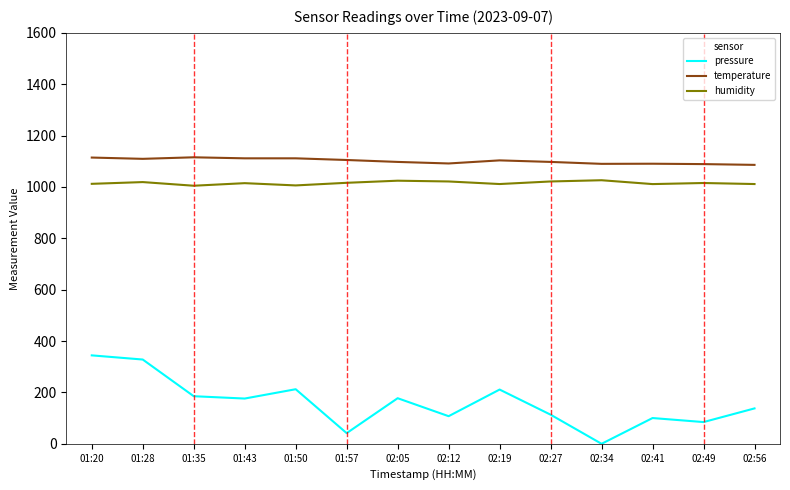

What is the difference between the highest and lowest values at 02:41?

990.2